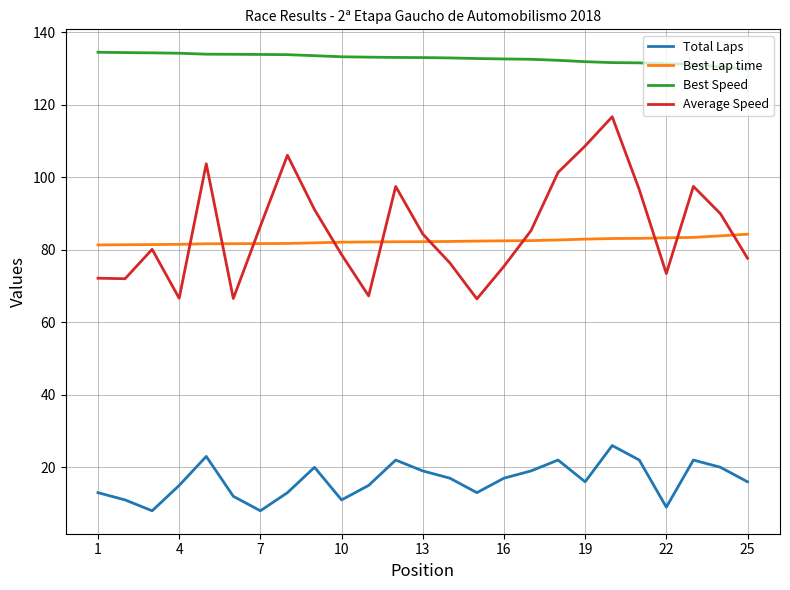

List the series in order of their peak value, highest first.

Best Speed, Average Speed, Best Lap time, Total Laps